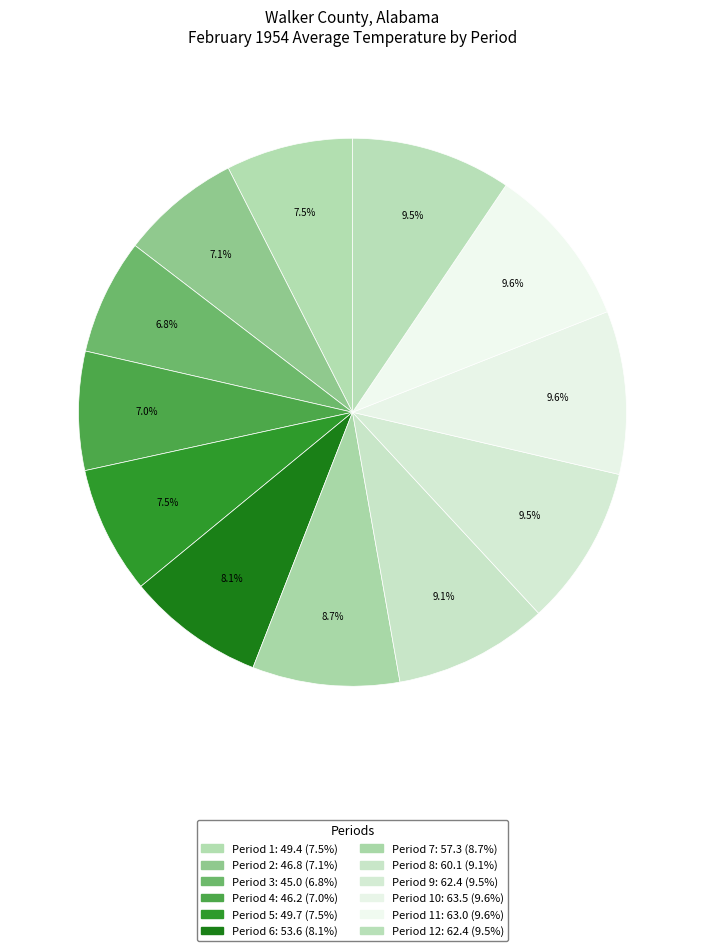

How many slices are in this pie chart?

12